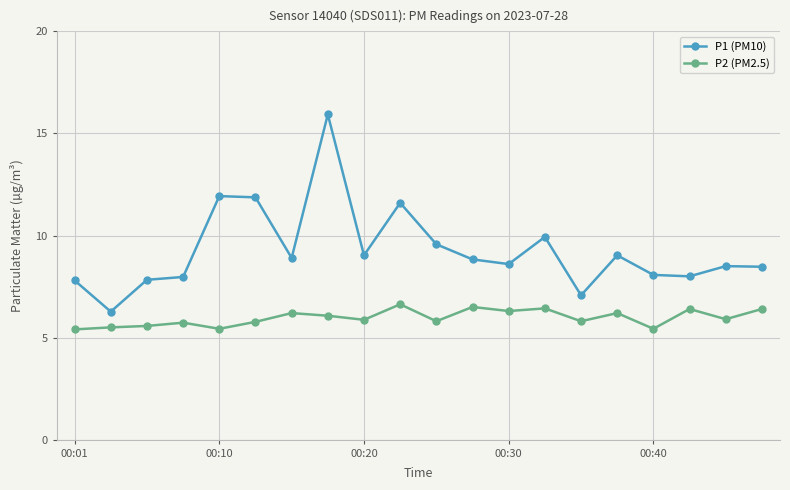

What is the value of the P1 (PM10) point at the 10th from the left?

11.6